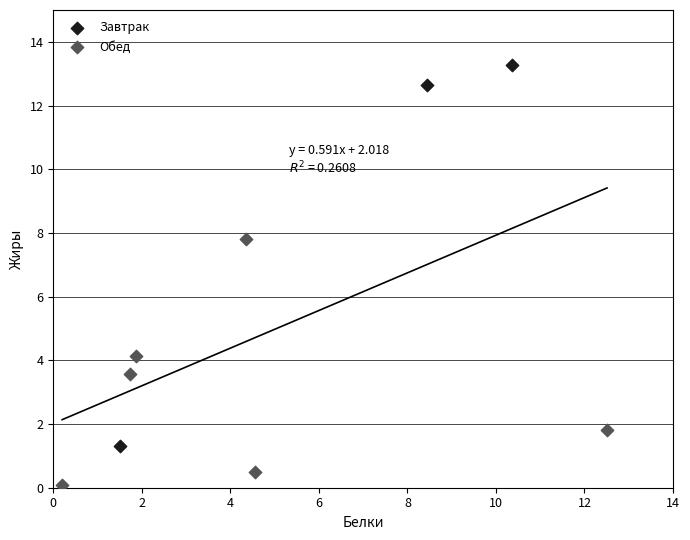

Which series contains the lowest Y value?

Обед